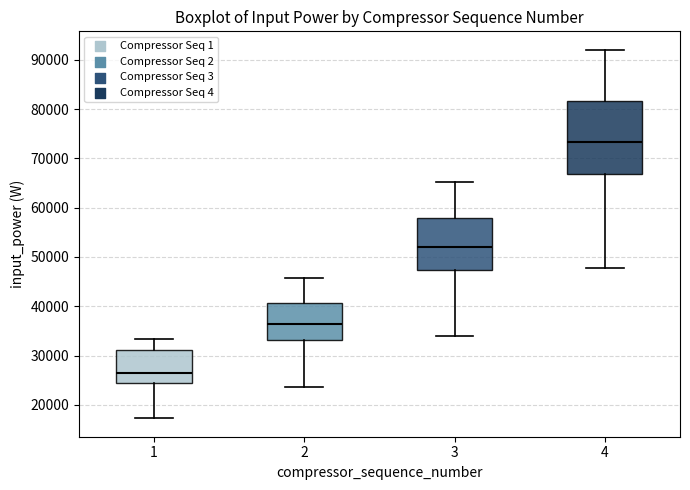

Comparing the boxes themselves (not the whiskers), which one is the tallest?

4